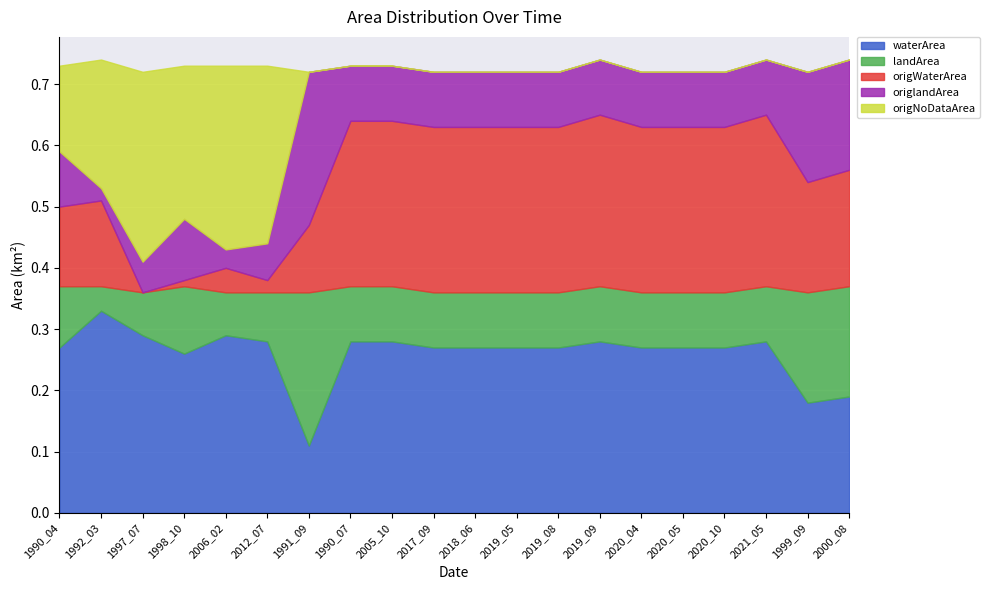

Reading left to right, transcribe all the data shown in this chart.

waterArea: 1990_04=0.3	1992_03=0.3	1997_07=0.3	1998_10=0.3	2006_02=0.3	2012_07=0.3	1991_09=0.1	1990_07=0.3	2005_10=0.3	2017_09=0.3	2018_06=0.3	2019_05=0.3	2019_08=0.3	2019_09=0.3	2020_04=0.3	2020_05=0.3	2020_10=0.3	2021_05=0.3	1999_09=0.2	2000_08=0.2
landArea: 1990_04=0.1	1992_03=0.0	1997_07=0.1	1998_10=0.1	2006_02=0.1	2012_07=0.1	1991_09=0.2	1990_07=0.1	2005_10=0.1	2017_09=0.1	2018_06=0.1	2019_05=0.1	2019_08=0.1	2019_09=0.1	2020_04=0.1	2020_05=0.1	2020_10=0.1	2021_05=0.1	1999_09=0.2	2000_08=0.2
origWaterArea: 1990_04=0.1	1992_03=0.1	1997_07=0.0	1998_10=0.0	2006_02=0.0	2012_07=0.0	1991_09=0.1	1990_07=0.3	2005_10=0.3	2017_09=0.3	2018_06=0.3	2019_05=0.3	2019_08=0.3	2019_09=0.3	2020_04=0.3	2020_05=0.3	2020_10=0.3	2021_05=0.3	1999_09=0.2	2000_08=0.2
origlandArea: 1990_04=0.1	1992_03=0.0	1997_07=0.1	1998_10=0.1	2006_02=0.0	2012_07=0.1	1991_09=0.2	1990_07=0.1	2005_10=0.1	2017_09=0.1	2018_06=0.1	2019_05=0.1	2019_08=0.1	2019_09=0.1	2020_04=0.1	2020_05=0.1	2020_10=0.1	2021_05=0.1	1999_09=0.2	2000_08=0.2
origNoDataArea: 1990_04=0.1	1992_03=0.2	1997_07=0.3	1998_10=0.2	2006_02=0.3	2012_07=0.3	1991_09=0.0	1990_07=0.0	2005_10=0.0	2017_09=0.0	2018_06=0.0	2019_05=0.0	2019_08=0.0	2019_09=0.0	2020_04=0.0	2020_05=0.0	2020_10=0.0	2021_05=0.0	1999_09=0.0	2000_08=0.0